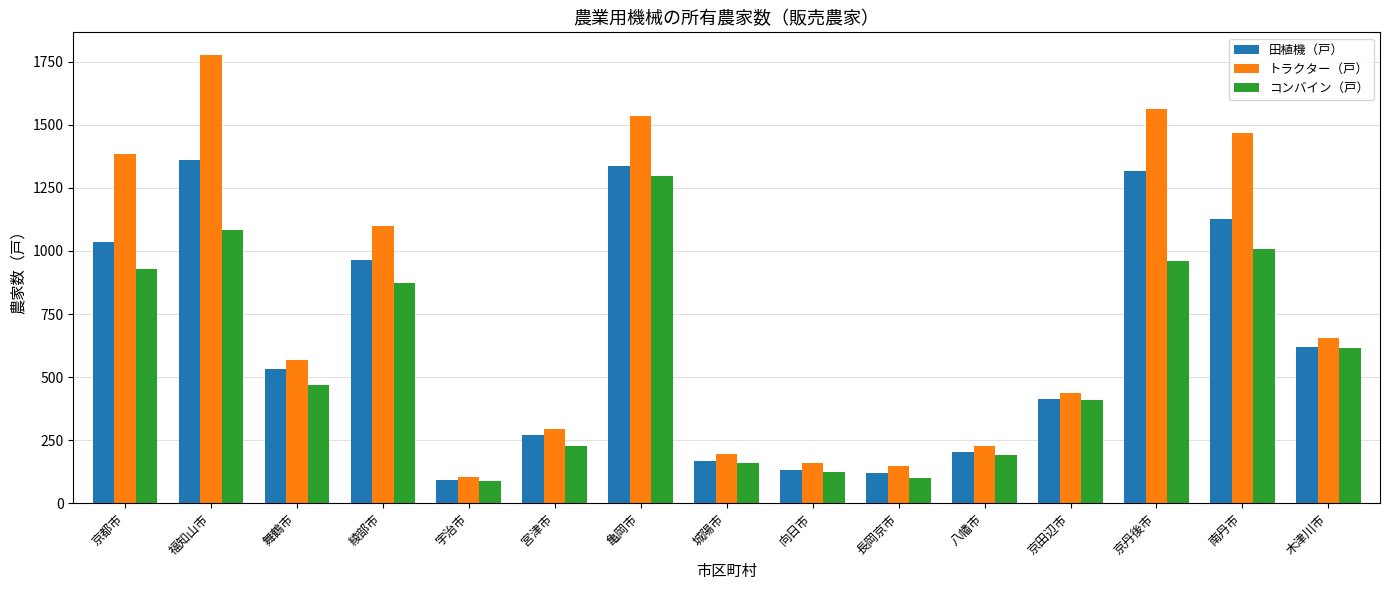

At how many categories does at least one series exceed 1110?

5